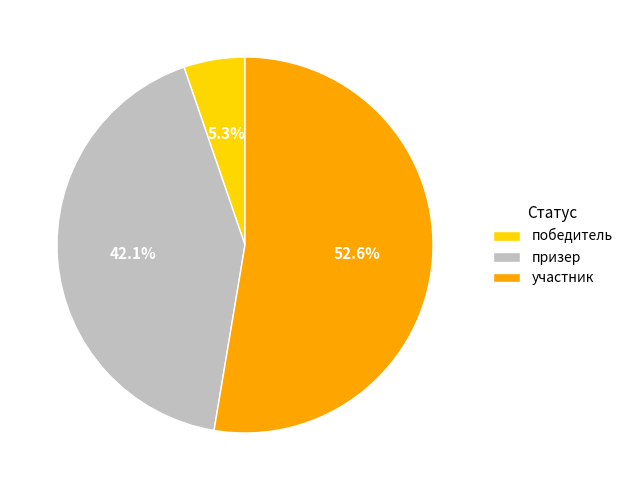

To the nearest percent, what is the average slice percentage?

33%